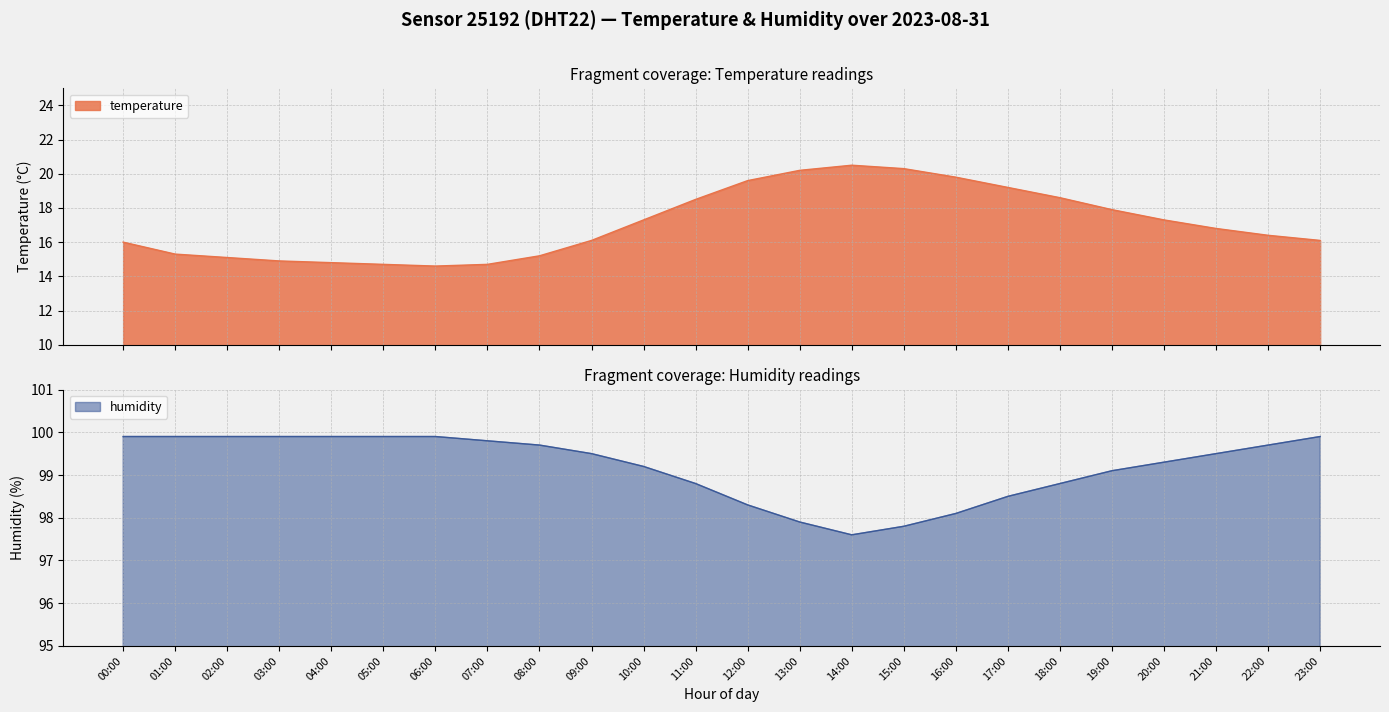

What is the spread (max minus min) of values at 16:00?

78.3